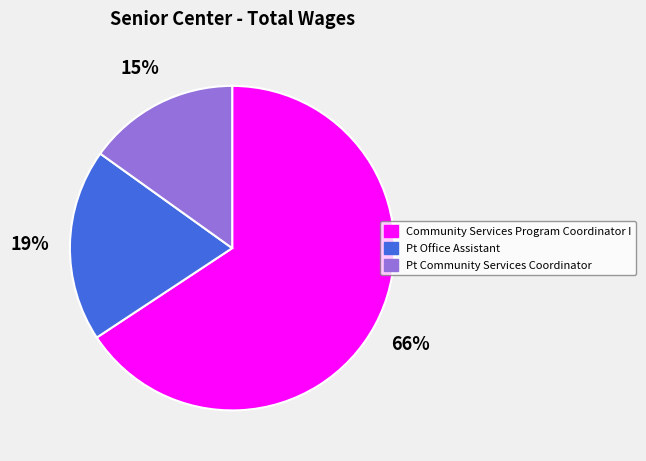

Combined, do Community Services Program Coordinator I and Pt Community Services Coordinator account for over 50%?

Yes